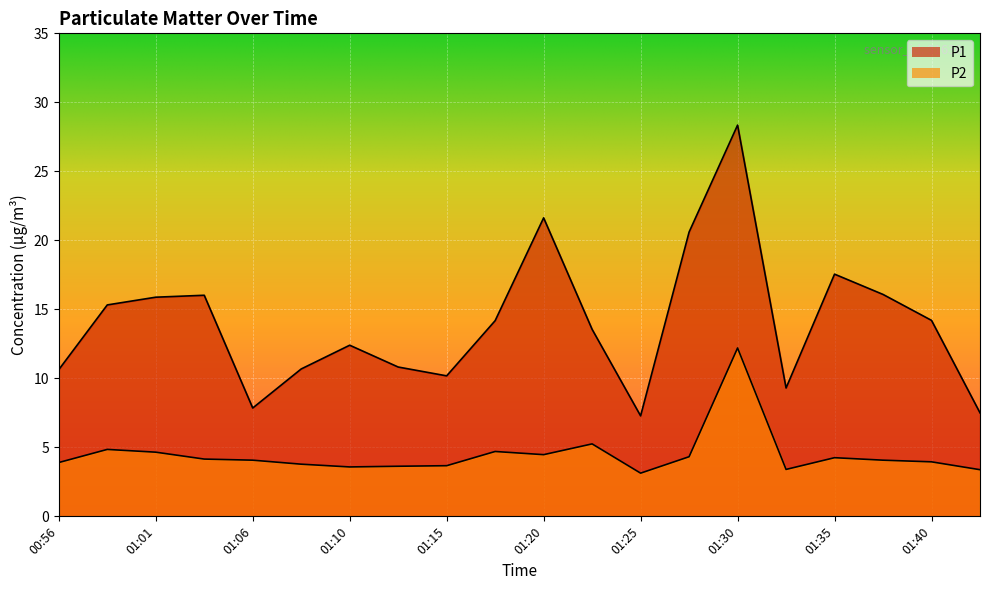

How many interior local peaks does the P1 series have?

5